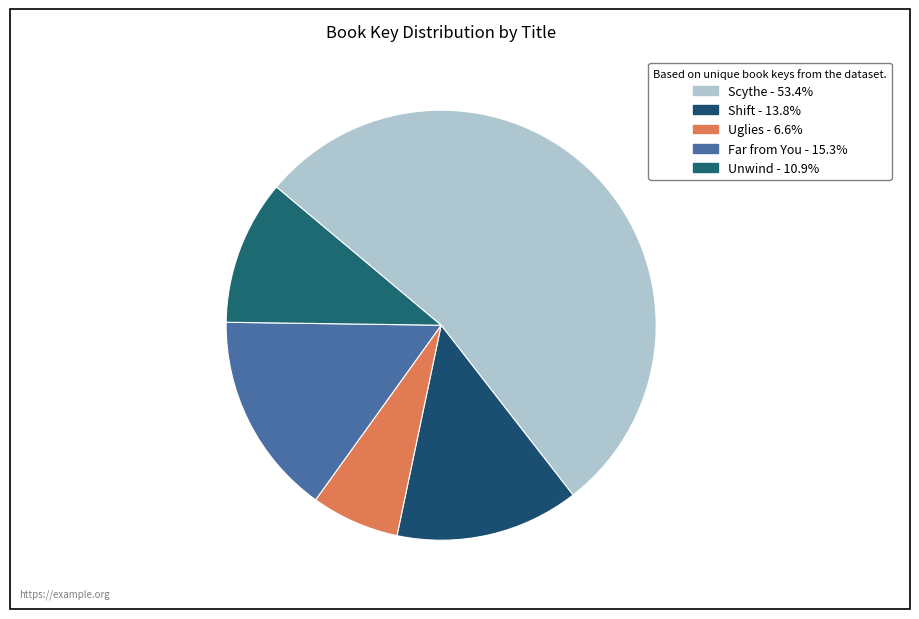

Do Uglies and Far from You together represent more than half of the pie?

No